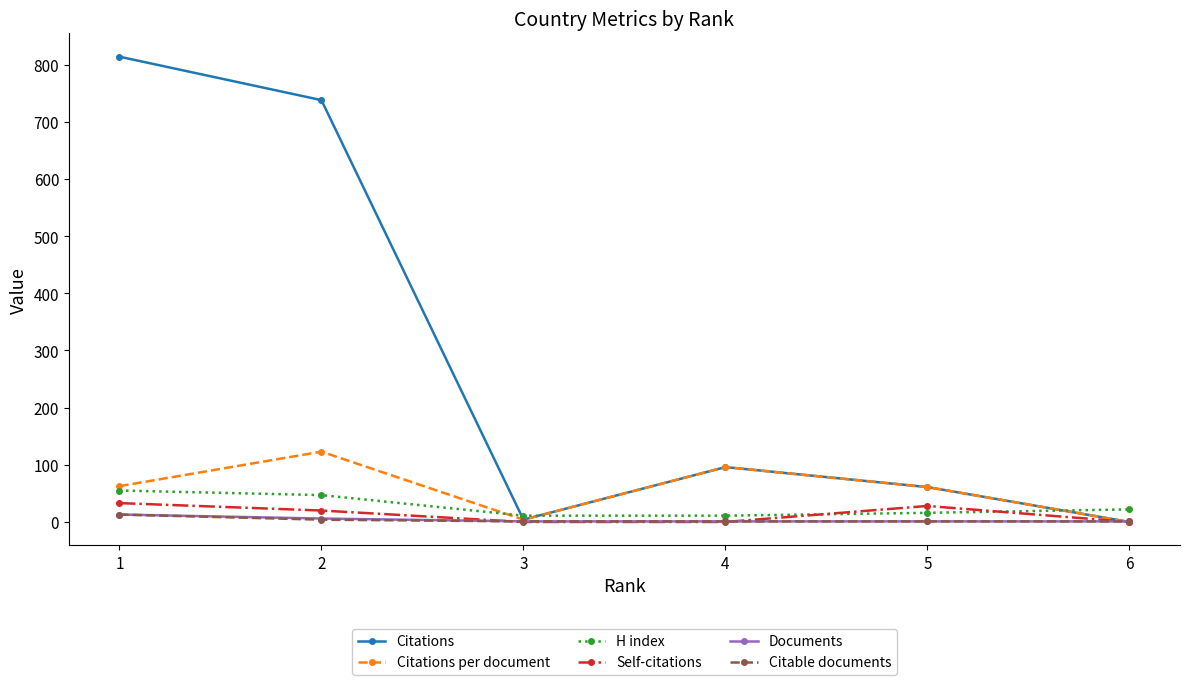

After their last crossing, which series has the higher values: Self-citations or H index?

H index